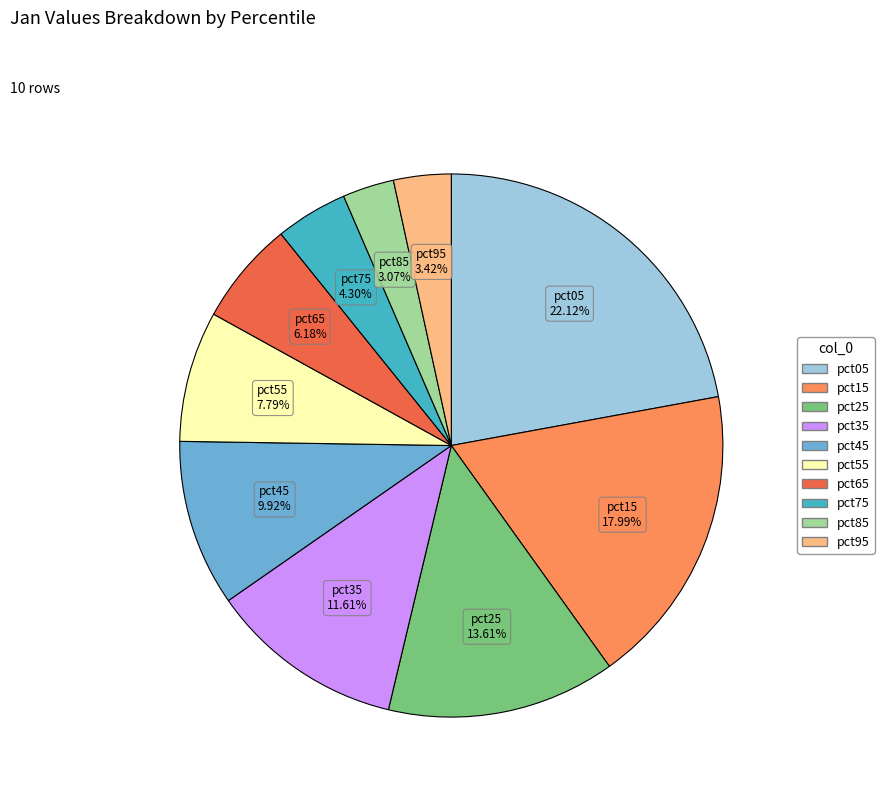

How many segments does this pie chart have?

10